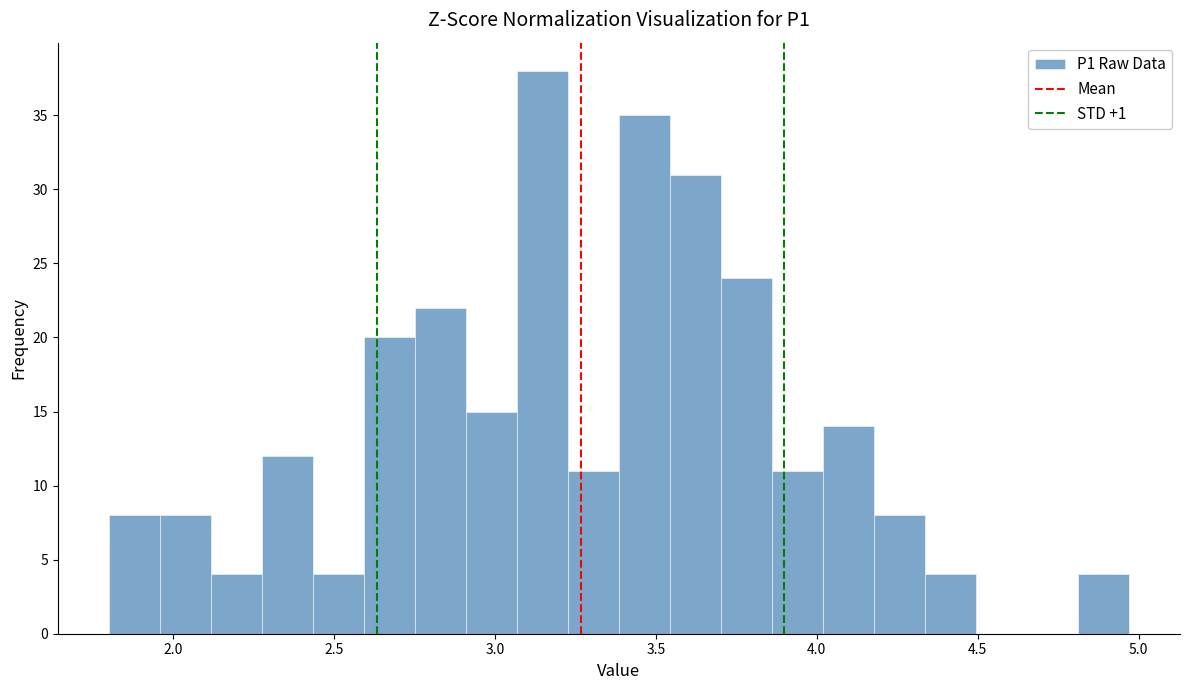

Around what value on the x-axis is the tallest bar? Give the approximate position of its centre, as read against the axis.

3.15